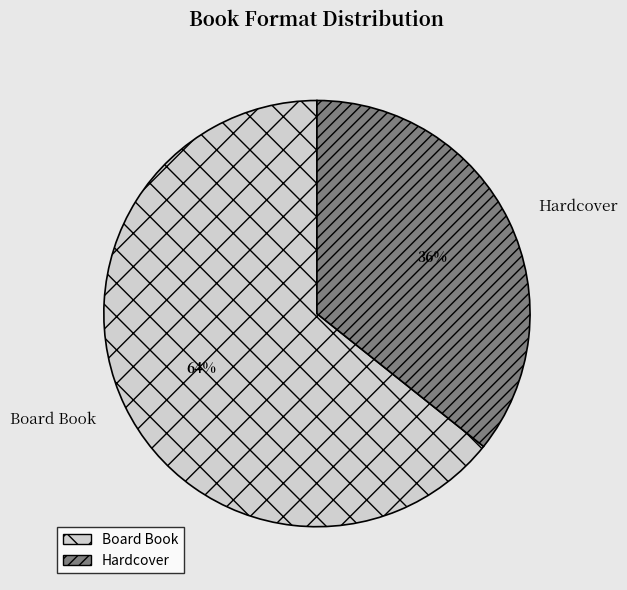

Which category has the smallest portion of the pie?

Hardcover